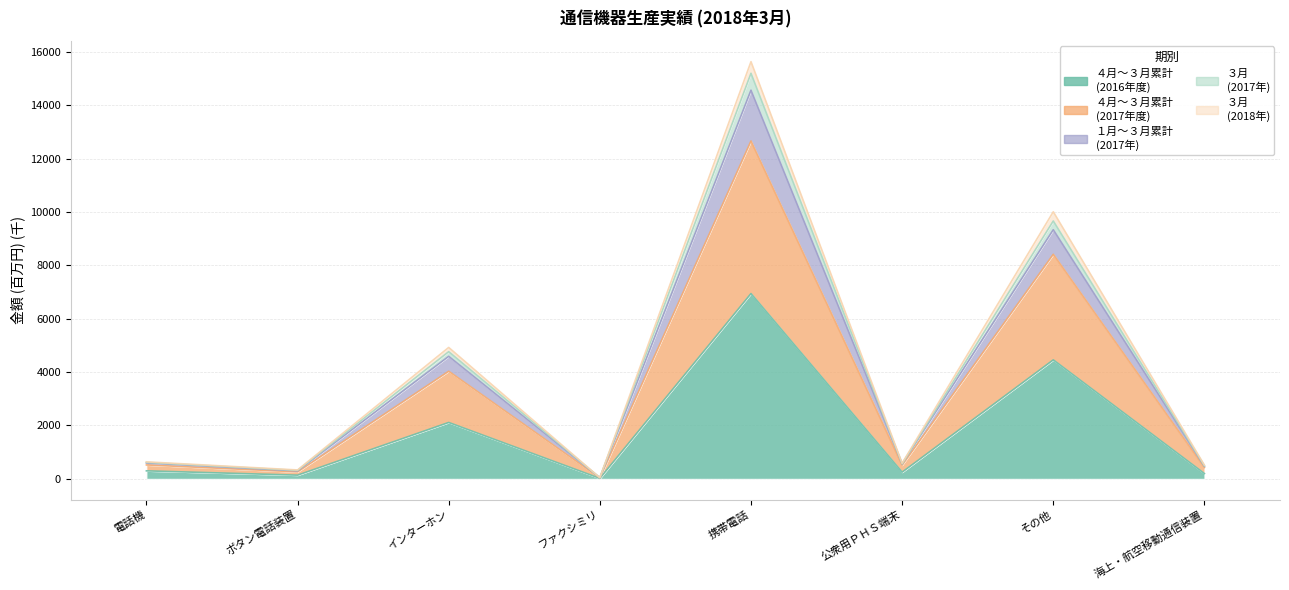

What position from the left is ボタン電話装置?

2